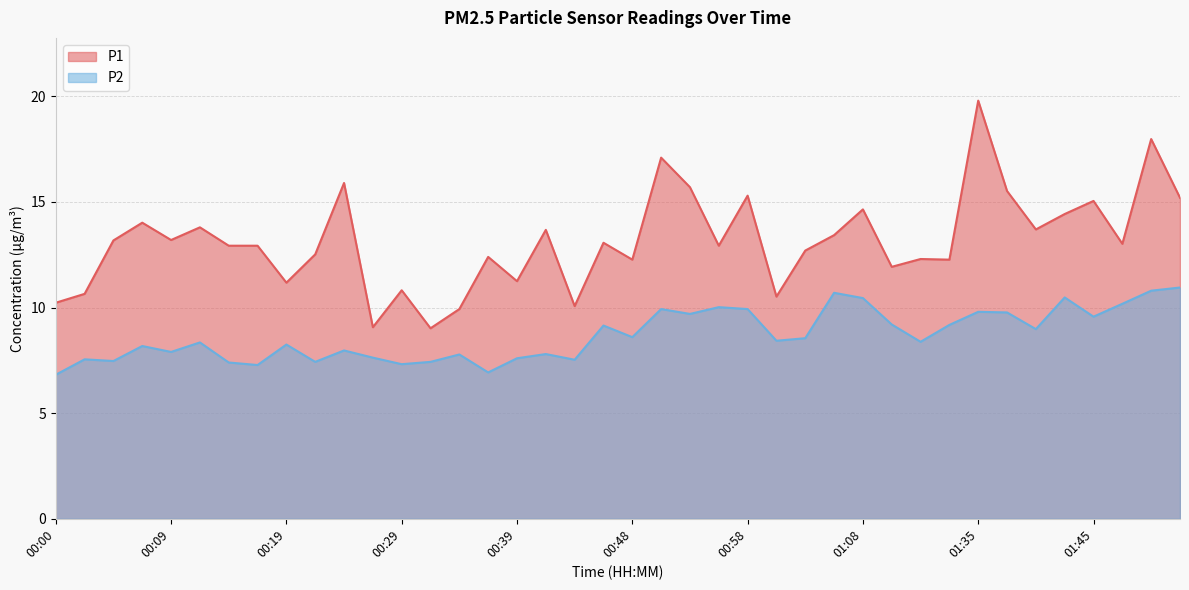

Reading left to right, extract all data points from this chart.

P1: 10.2	10.7	13.2	14.0	13.2	13.8	12.9	12.9	11.2	12.5	15.9	9.1	10.8	9.0	9.9	12.4	11.2	13.7	10.1	13.1	12.3	17.1	15.7	12.9	15.3	10.5	12.7	13.4	14.7	11.9	12.3	12.3	19.8	15.5	13.7	14.4	15.1	13.0	18.0	15.2
P2: 6.8	7.5	7.5	8.2	7.9	8.3	7.4	7.3	8.2	7.4	8.0	7.6	7.3	7.4	7.8	6.9	7.6	7.8	7.5	9.2	8.6	9.9	9.7	10.0	9.9	8.4	8.6	10.7	10.4	9.2	8.4	9.2	9.8	9.8	9.0	10.5	9.6	10.2	10.8	10.9